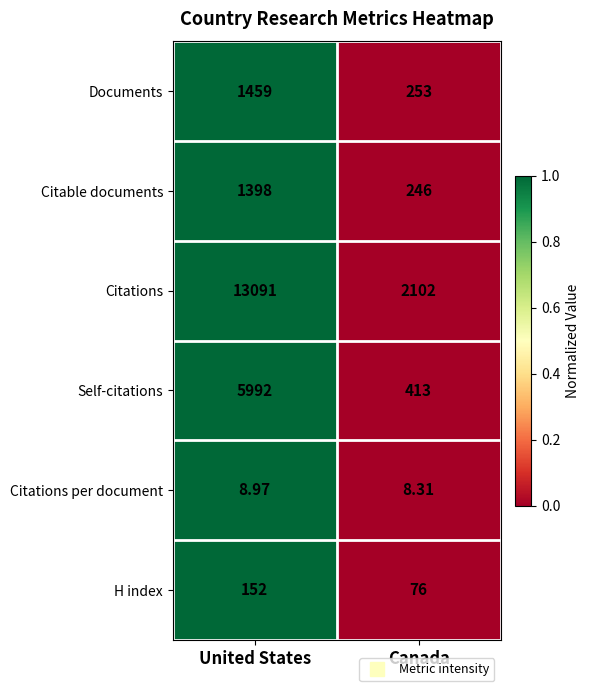

At which category does the chart reach its peak across all series?

United States